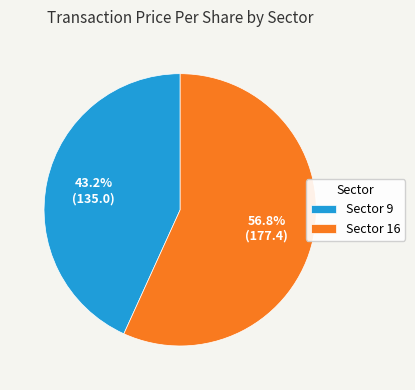

Rank the categories by value from highest to lowest.

Sector 16, Sector 9